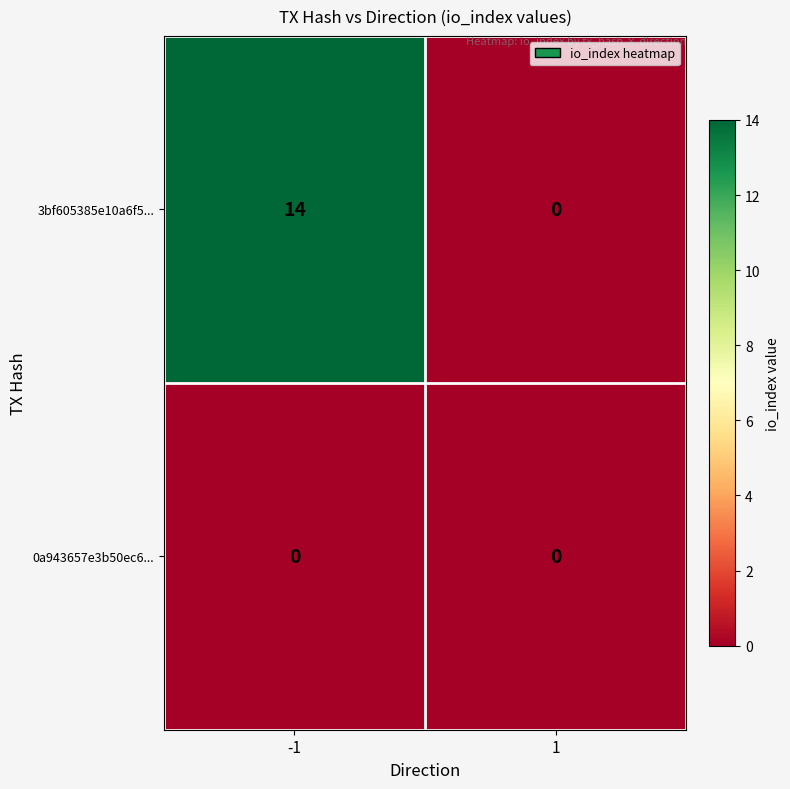

At which category is the sum across all series the highest?

-1